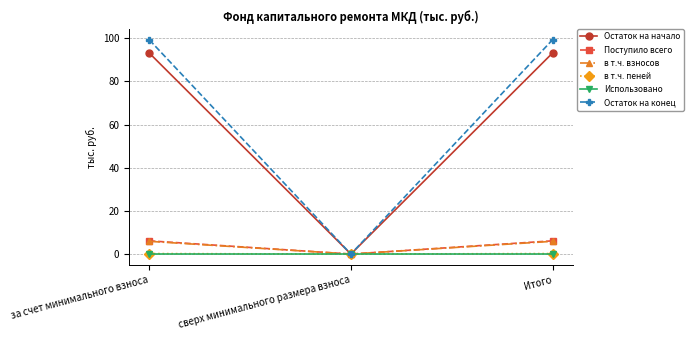

The value of Остаток на начало at Итого is 93.2. True or false?

True